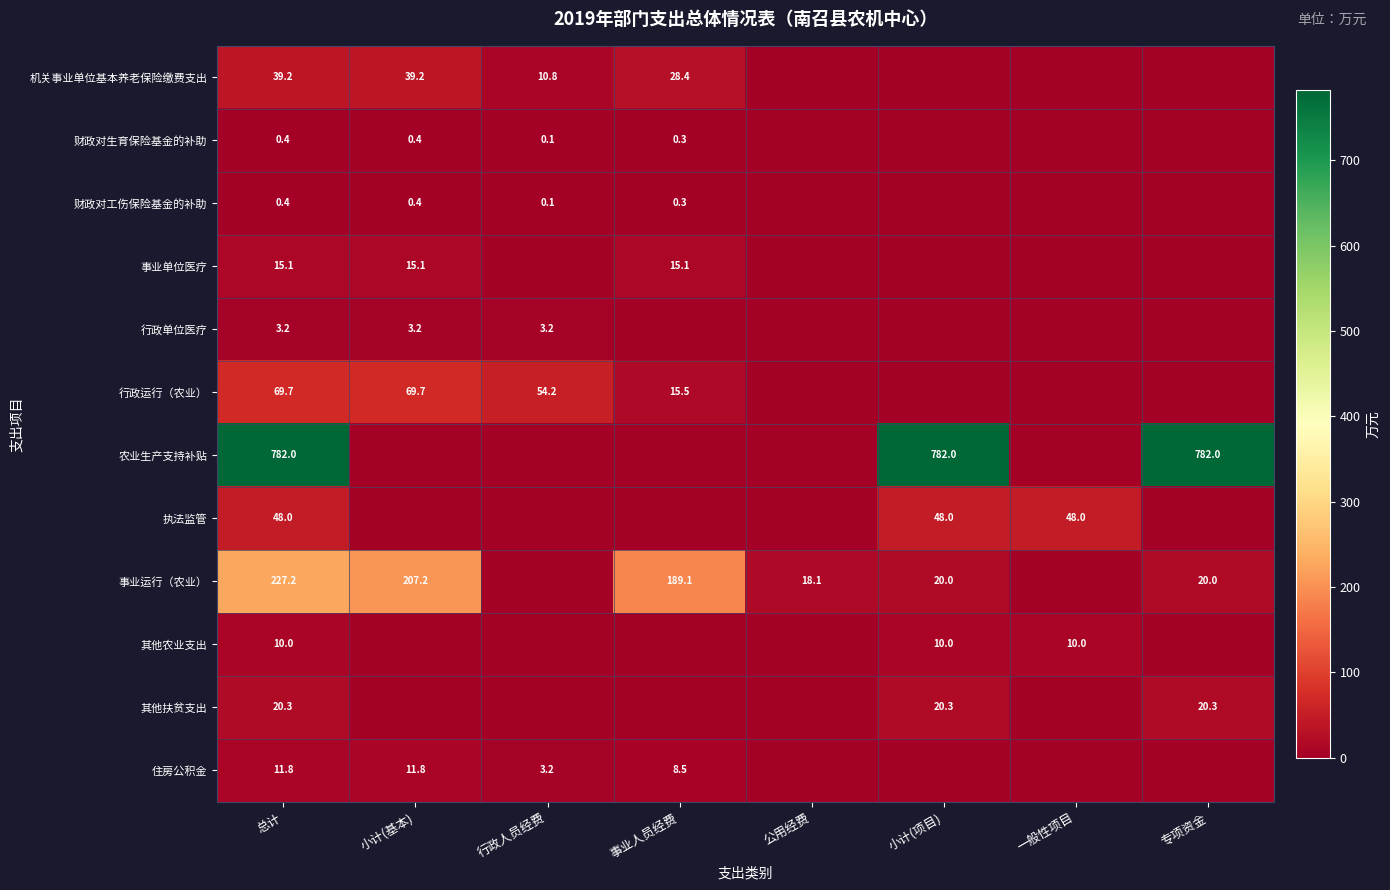

Is it true that 财政对工伤保险基金的补助 equals 0.4 at 小计(基本)?

True